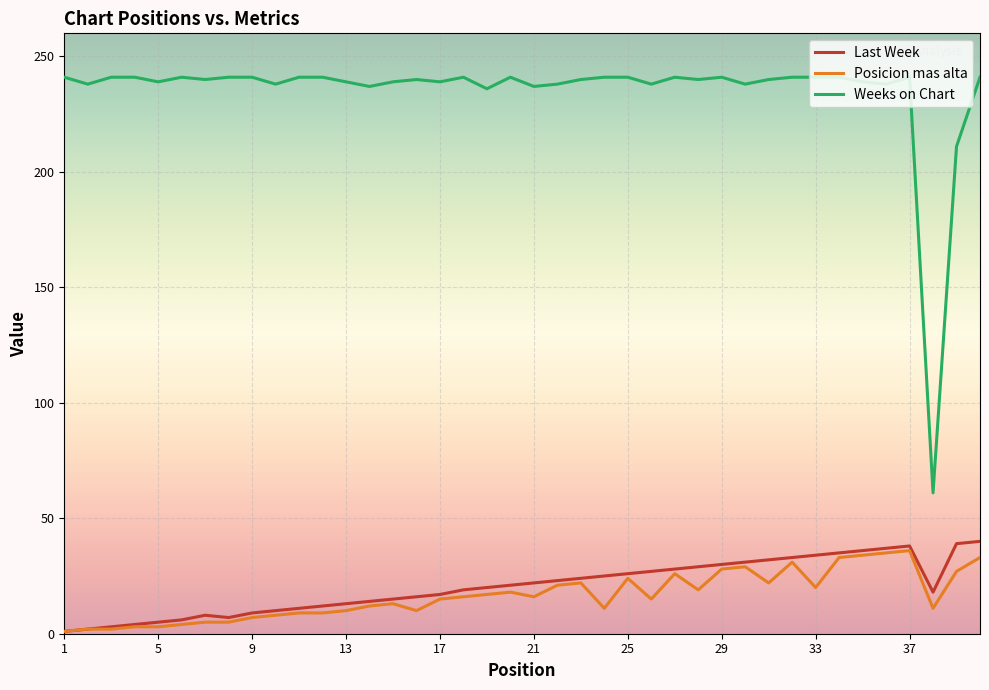

What is the maximum value for Weeks on Chart?

241